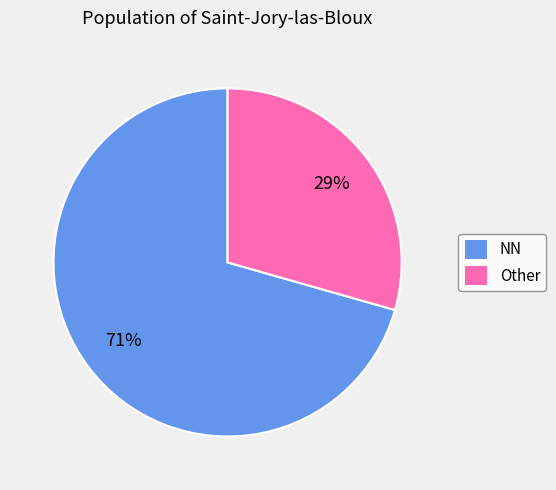

Does NN account for over 50% of the chart?

Yes